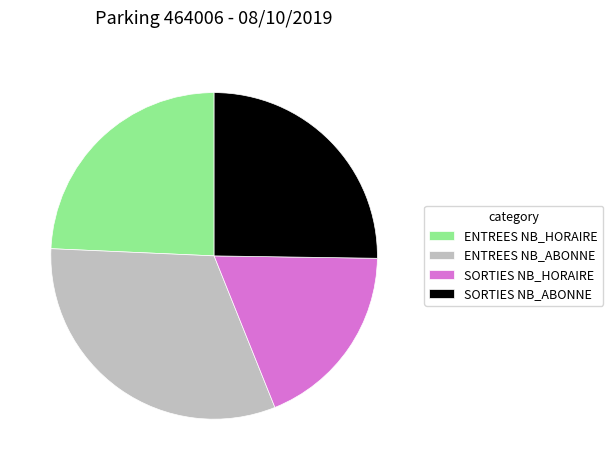

Is SORTIES NB_HORAIRE the majority of the pie?

No